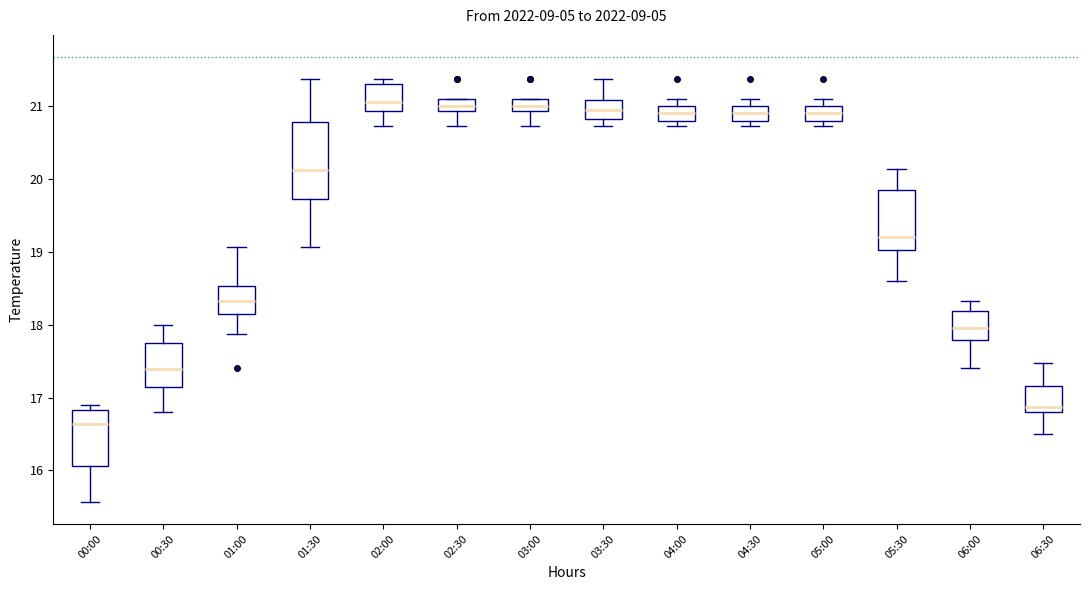

Which box is the tallest, from its lower edge to its upper edge?

01:30